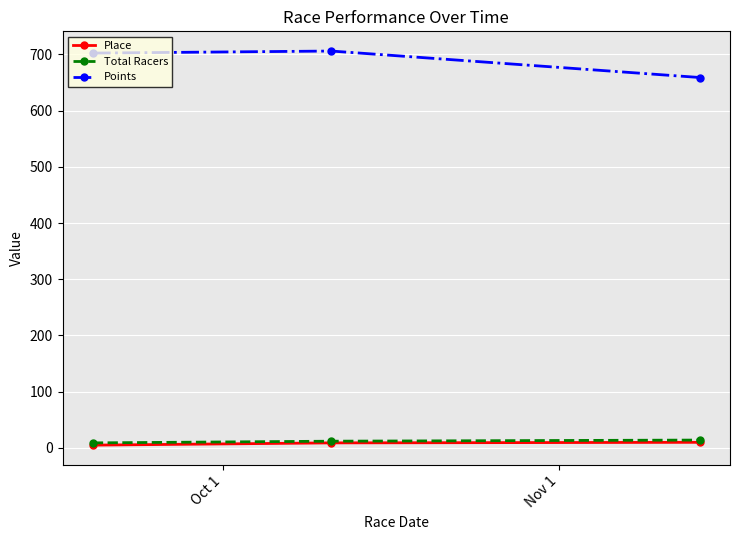

Which series has the largest total across all categories?

Points